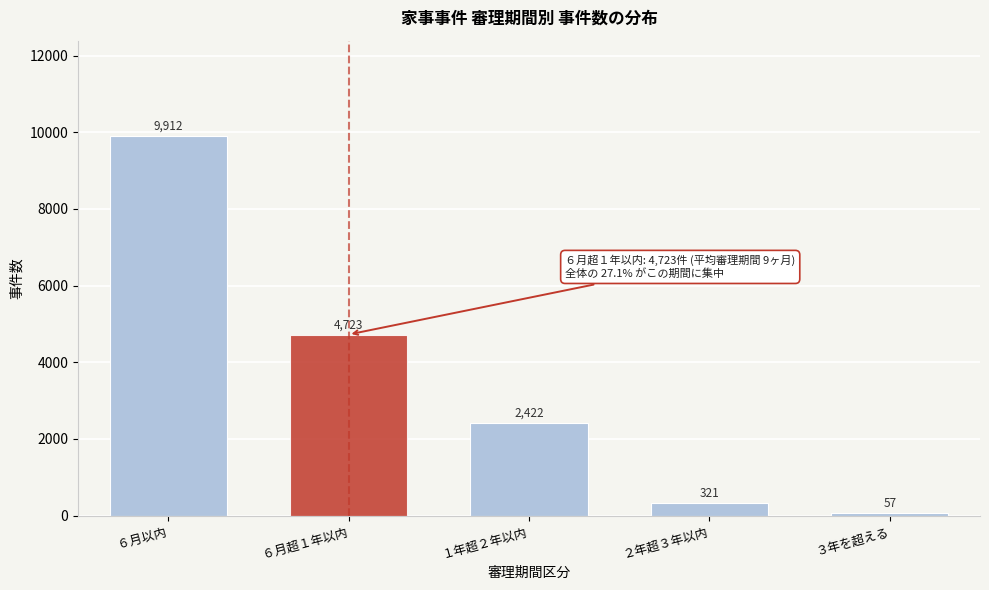

Reading right to left, transcribe all the data shown in this chart.

57	321	2422	4723	9912